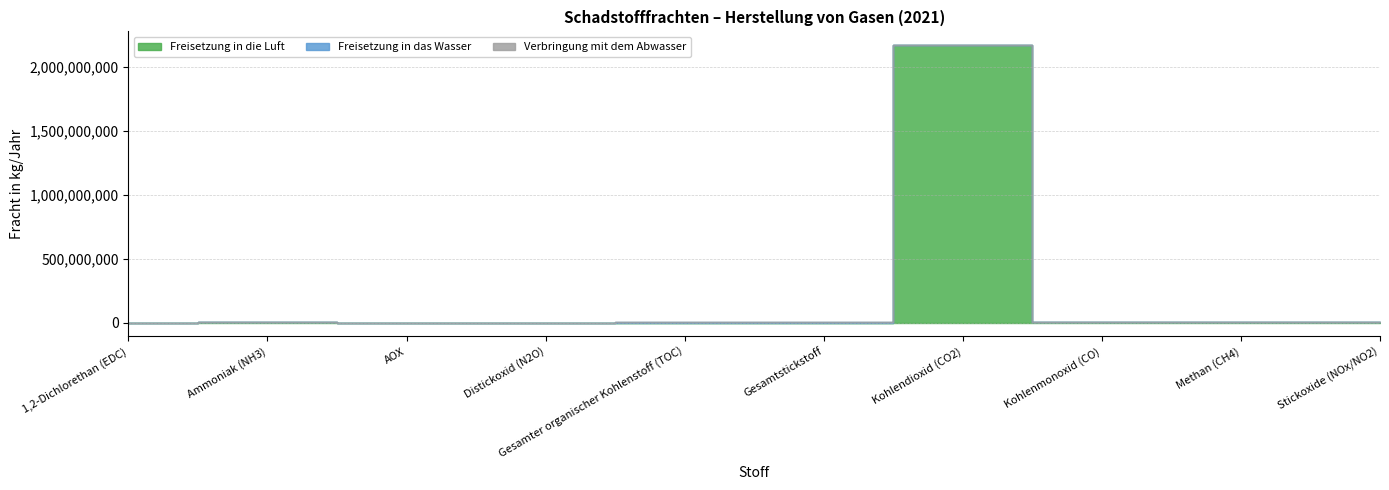

Is the value of Freisetzung in das Wasser at Gesamter organischer Kohlenstoff (TOC) greater than the value of Freisetzung in die Luft at Ammoniak (NH3)?

Yes